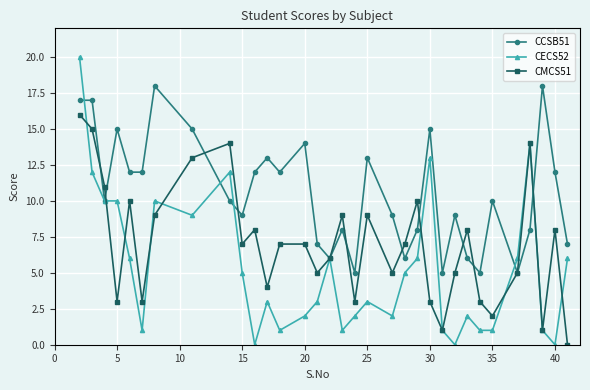

Which series has the widest spread of values?

CECS52